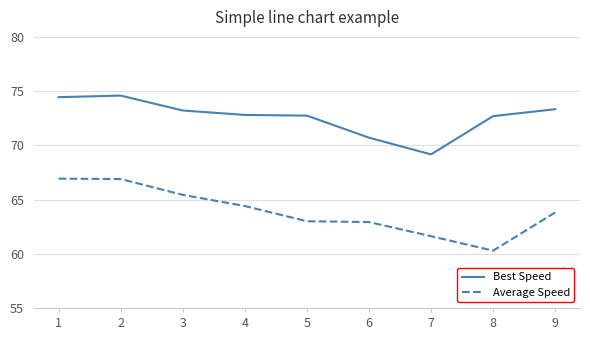

How many categories are shown in the chart?

9